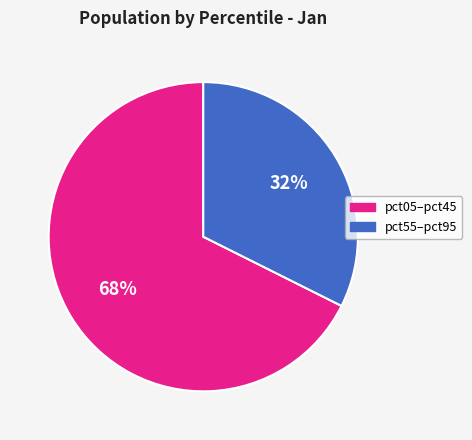

What is the majority slice?

pct05–pct45